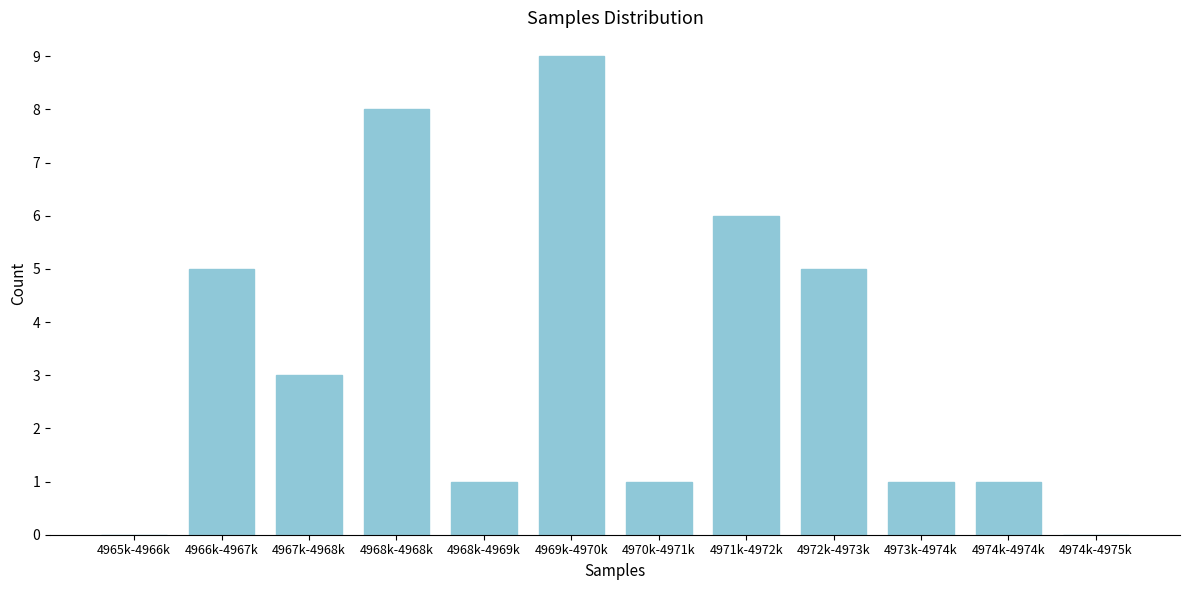

Reading left to right, list all the values displayed in this chart.

4965k-4966k=0	4966k-4967k=5	4967k-4968k=3	4968k-4968k=8	4968k-4969k=1	4969k-4970k=9	4970k-4971k=1	4971k-4972k=6	4972k-4973k=5	4973k-4974k=1	4974k-4974k=1	4974k-4975k=0